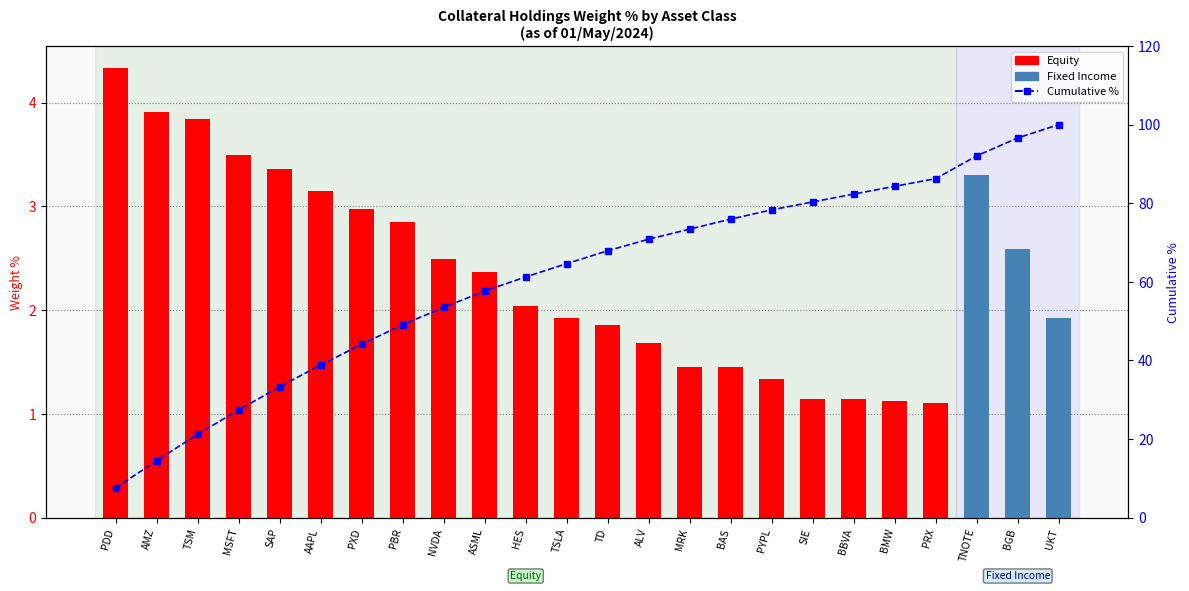

What position from the left is TSM?

3